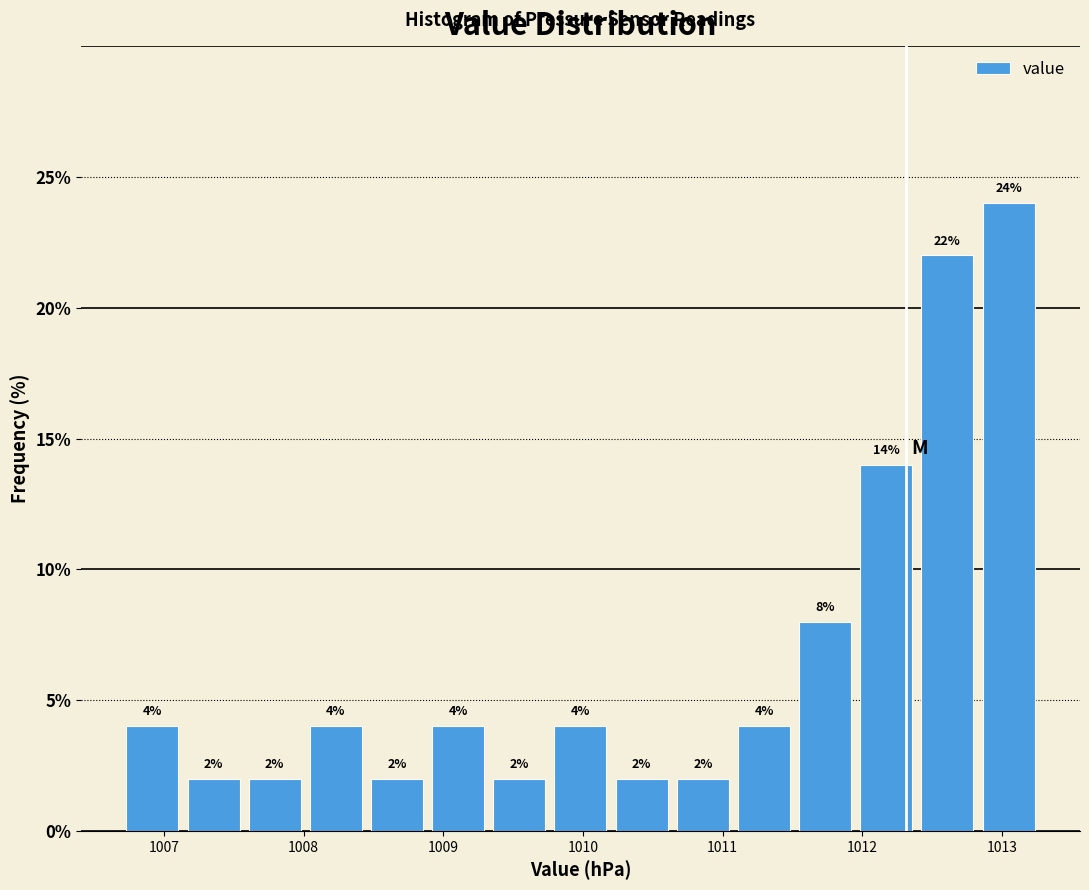

Reading left to right, transcribe this chart: for each bar, give the range it covers on the x-axis and its height. The bar edges are not printed on the chart, so give them approximately, as read against the axis.

1006.7 to 1007.2: 4
1007.2 to 1007.6: 2
1007.6 to 1008.0: 2
1008.0 to 1008.5: 4
1008.5 to 1008.9: 2
1008.9 to 1009.4: 4
1009.4 to 1009.8: 2
1009.8 to 1010.2: 4
1010.2 to 1010.7: 2
1010.7 to 1011.1: 2
1011.1 to 1011.5: 4
1011.5 to 1012.0: 8
1012.0 to 1012.4: 14
1012.4 to 1012.9: 22
1012.9 to 1013.3: 24